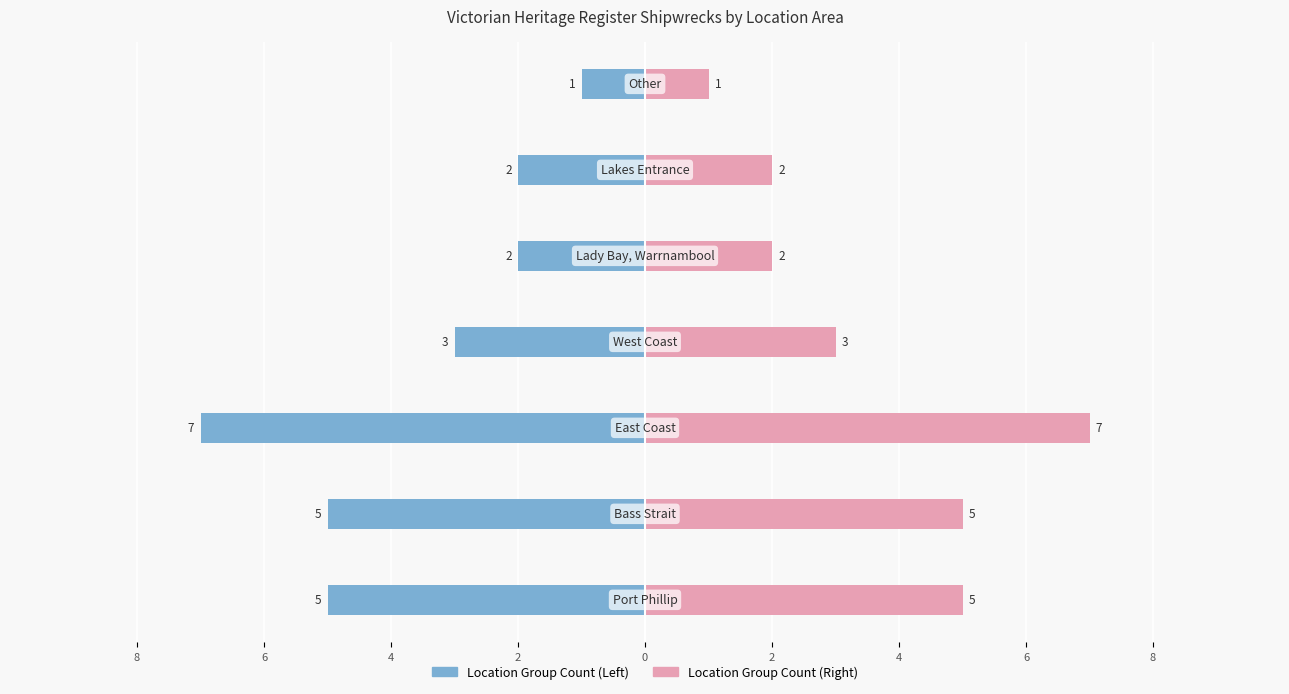

List the series in order of their overall mean, lowest first.

Left side, Right side